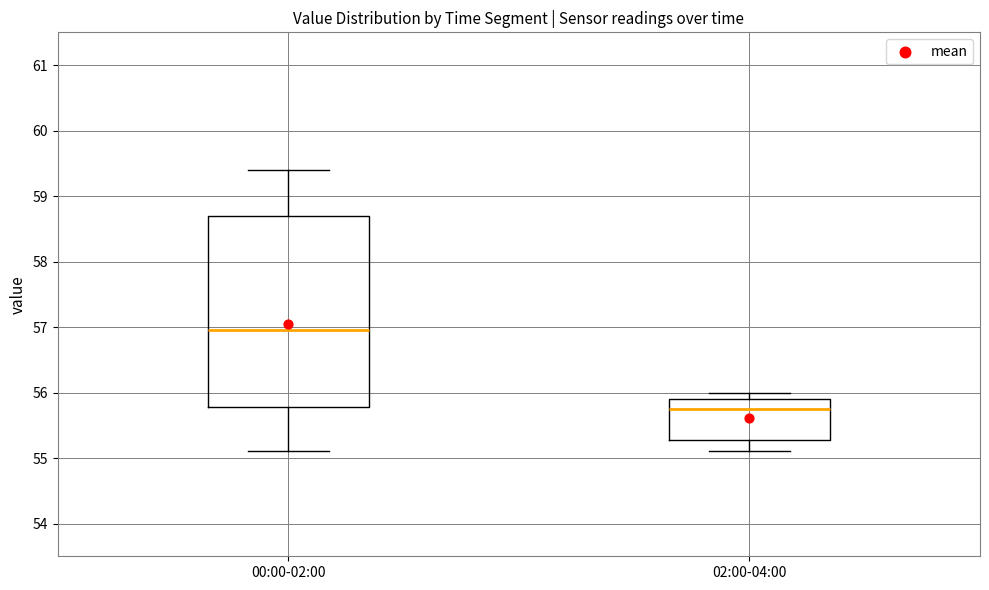

Reading left to right, read every box against the y-axis: the position of its median line, the range the box covers, and the ends of its whiskers. The values are not printed on the chart, so give them approximately, as read against the axis.

00:00-02:00: median 57.0, box 55.8 to 58.7, whiskers 55.1 to 59.4
02:00-04:00: median 55.8, box 55.3 to 55.9, whiskers 55.1 to 56.0